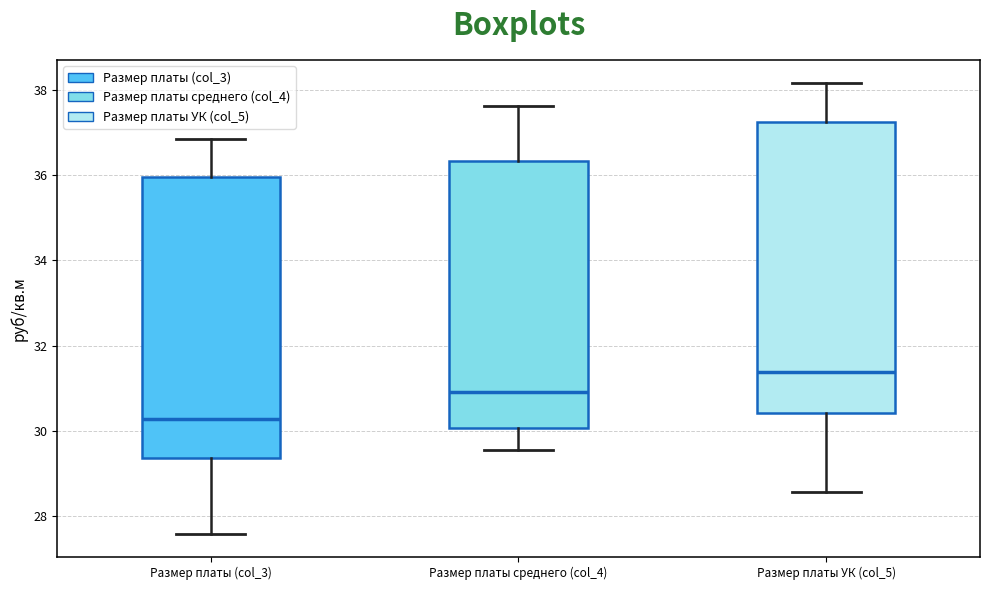

Reading left to right, transcribe this box plot: for each box, give where its median line is, the range the box spans, and where its two whiskers end, as read against the y-axis. The values are not printed on the chart, so give them approximately, as read against the axis.

Размер платы (col_3): median 30.2, box 29.4 to 36.0, whiskers 27.6 to 36.8
Размер платы среднего (col_4): median 31.0, box 30.0 to 36.4, whiskers 29.6 to 37.6
Размер платы УК (col_5): median 31.4, box 30.4 to 37.2, whiskers 28.6 to 38.2